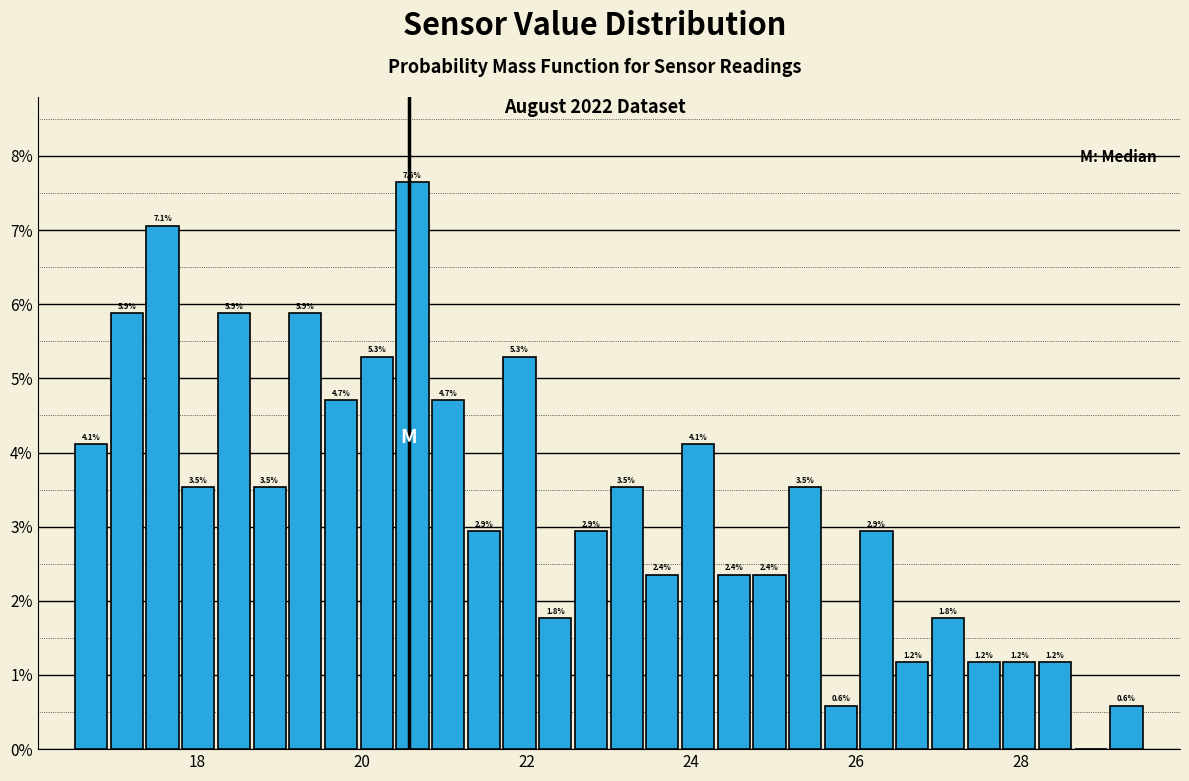

Around what value on the x-axis is the tallest bar? Give the approximate position of its centre, as read against the axis.

20.6